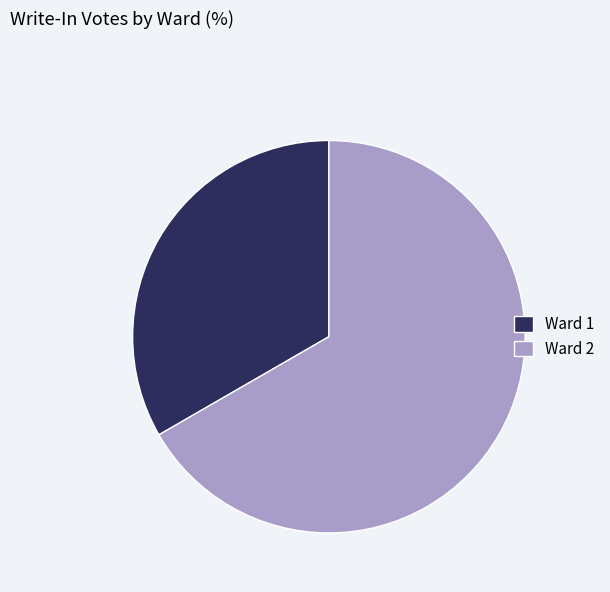

Which category has the smallest portion of the pie?

Ward 1